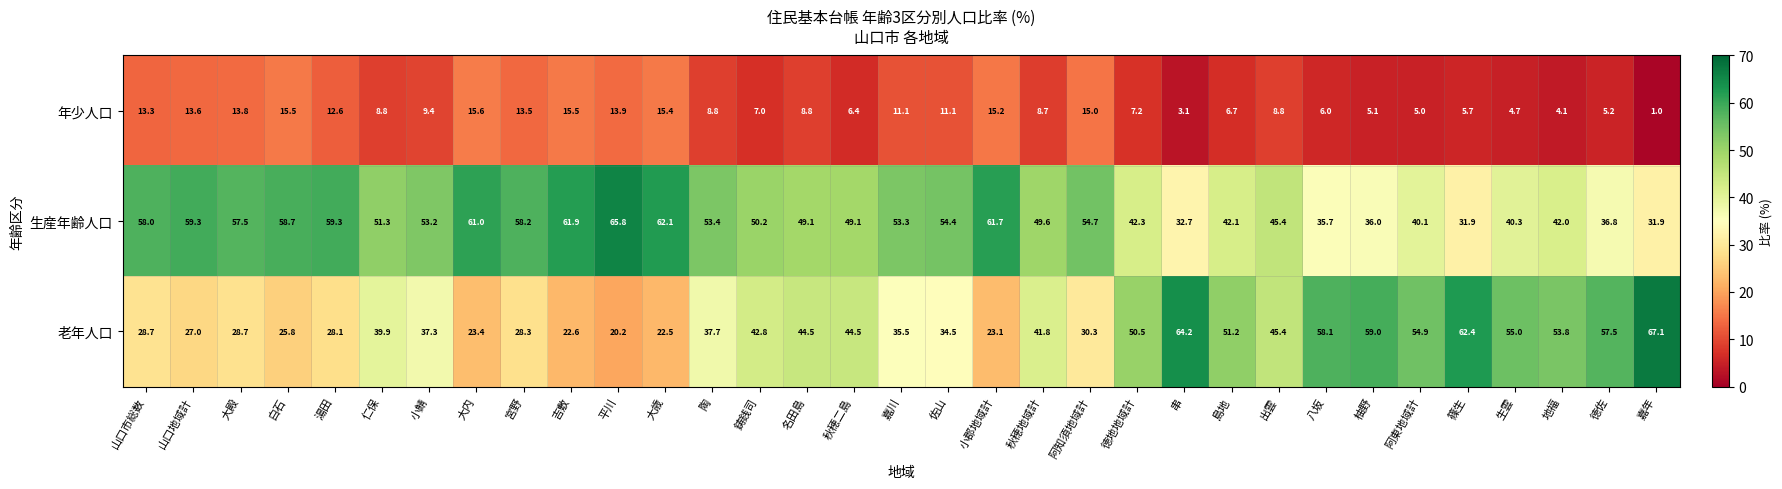

Count the number of data series in this chart.

3